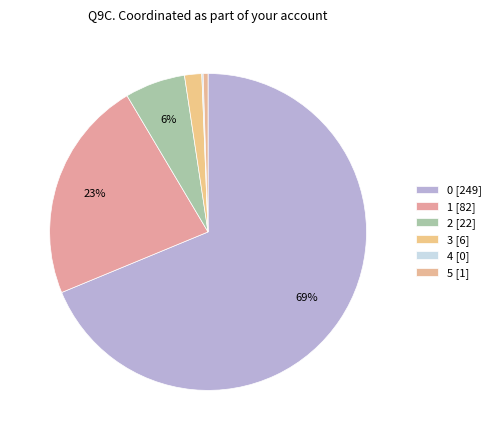

How many segments does this pie chart have?

6